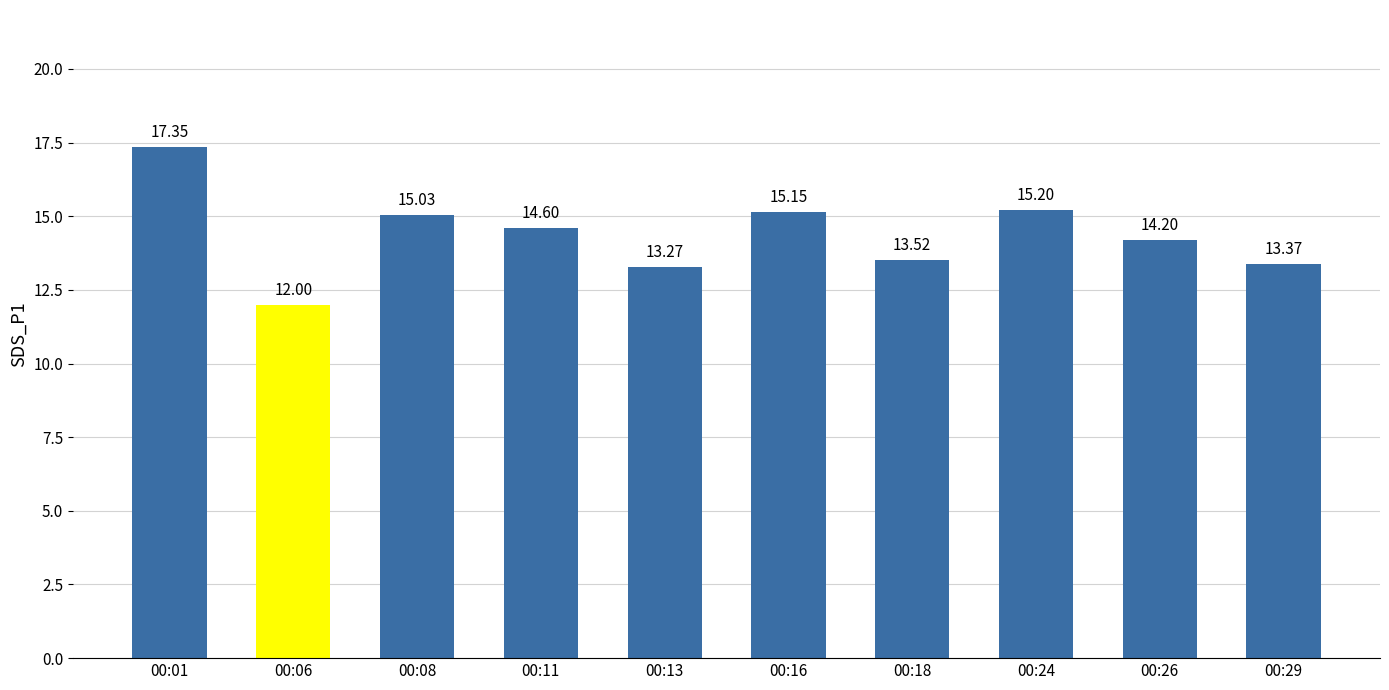

Reading left to right, list all the values displayed in this chart.

17.4	12.0	15.0	14.6	13.3	15.2	13.5	15.2	14.2	13.4